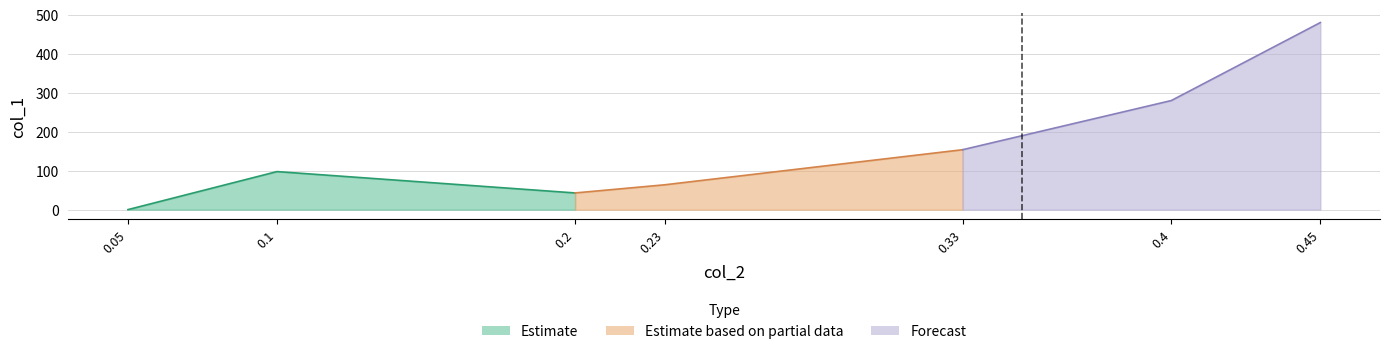

Read the value at 0.4.

279.6